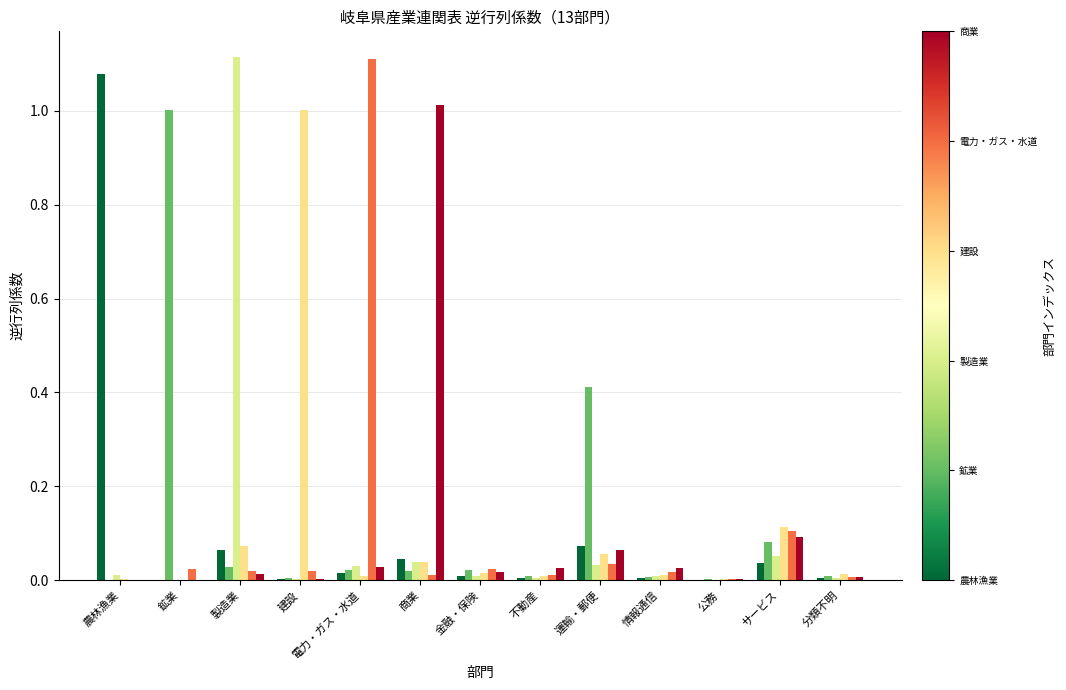

Does the chart contain stacked bars?

No